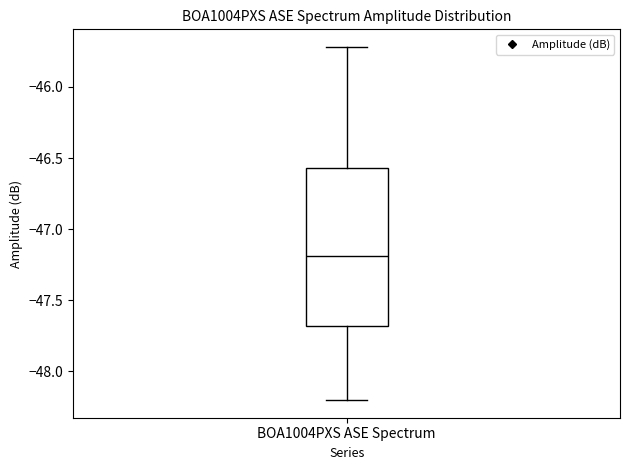

Transcribe this box plot: give where the median line is, the range the box spans, and where the two whiskers end, as read against the y-axis. The values are not printed on the chart, so give them approximately, as read against the axis.

median -47.20, box -47.70 to -46.55, whiskers -48.20 to -45.70